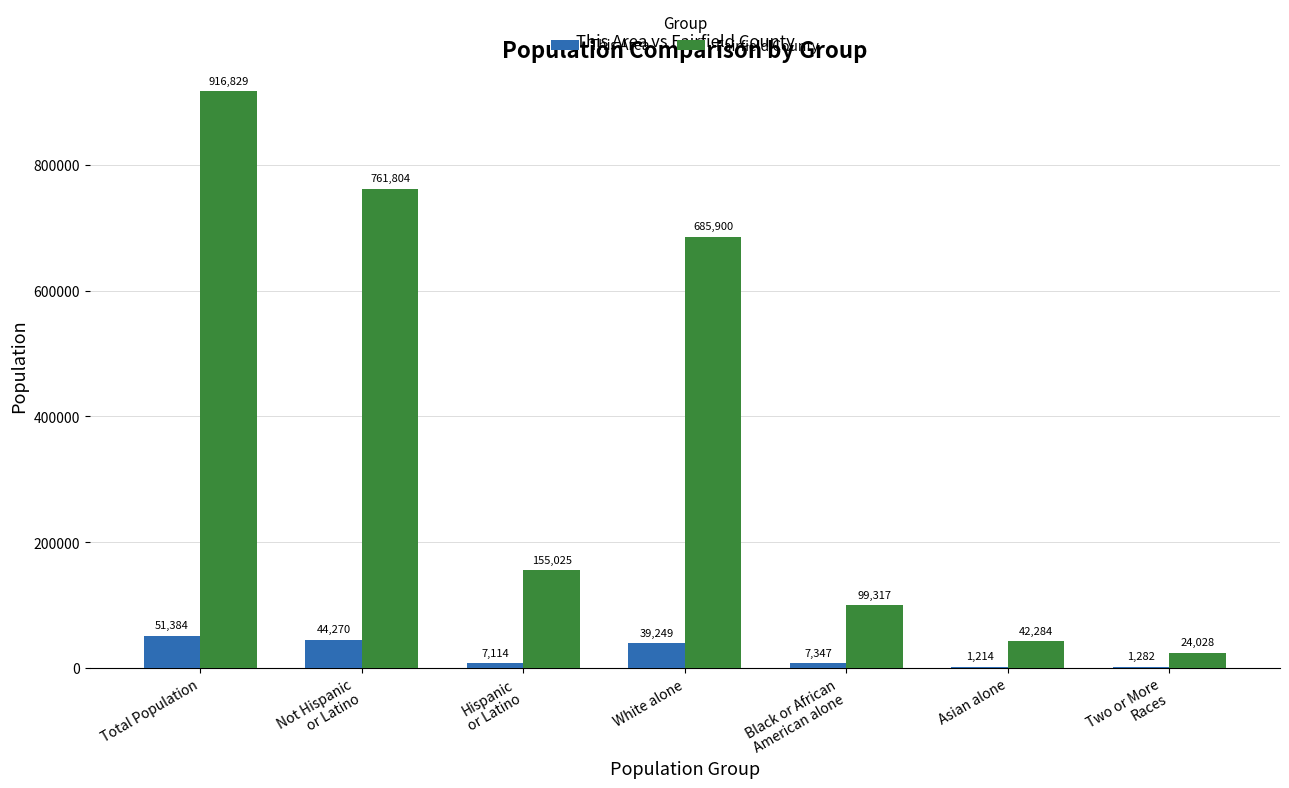

Which label corresponds to the largest value in the chart?

Total Population